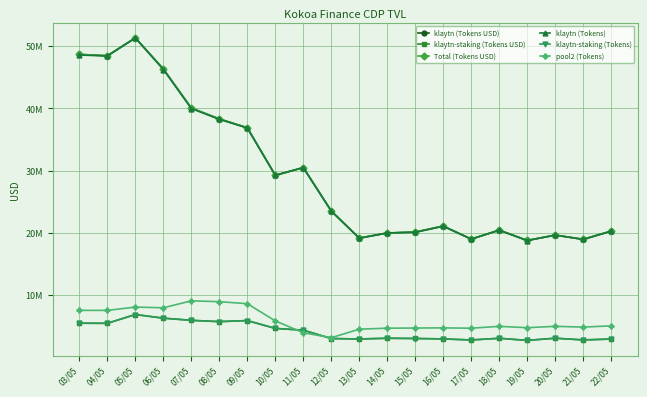

Does the chart have visible grid lines?

Yes